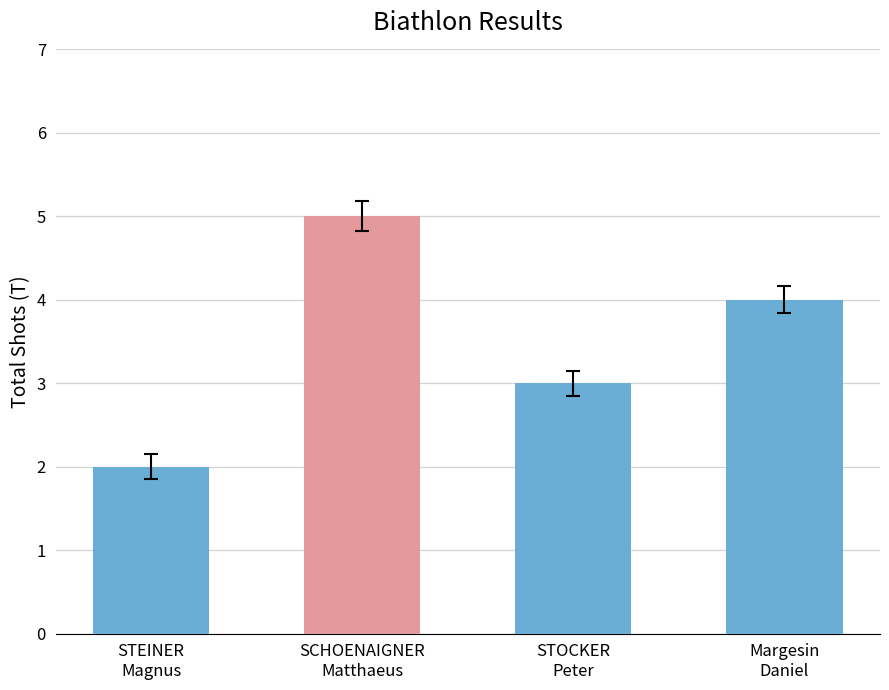

Where does the data first go above 4?

SCHOENAIGNER
Matthaeus